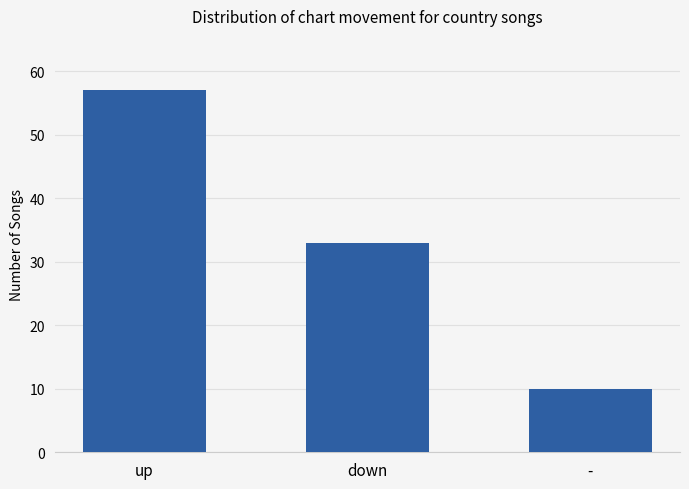

List the labels in order of value, largest first.

up, down, -